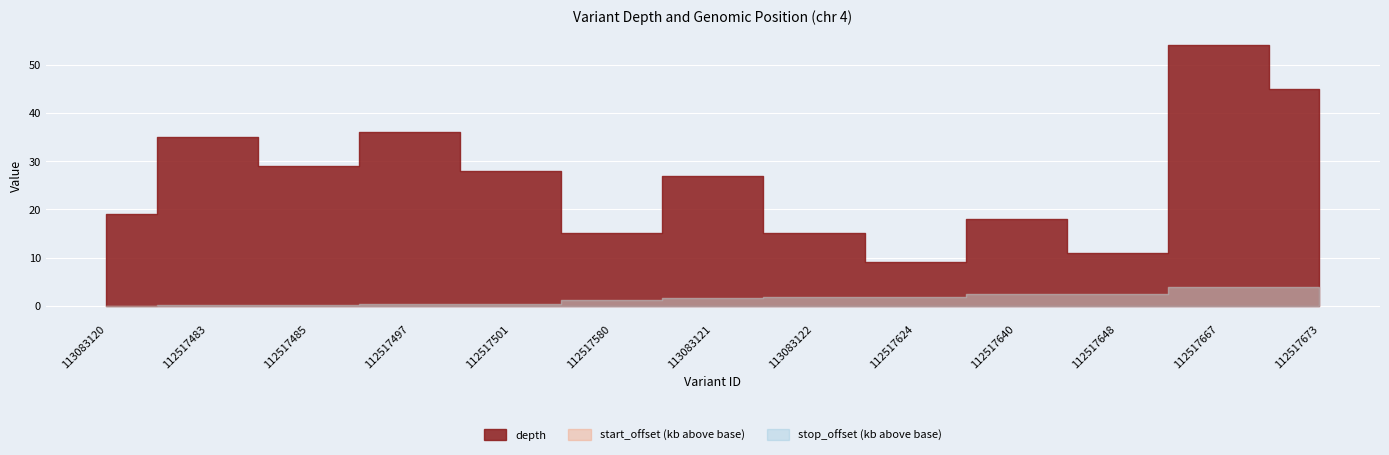

What position from the right is 112517640?

4